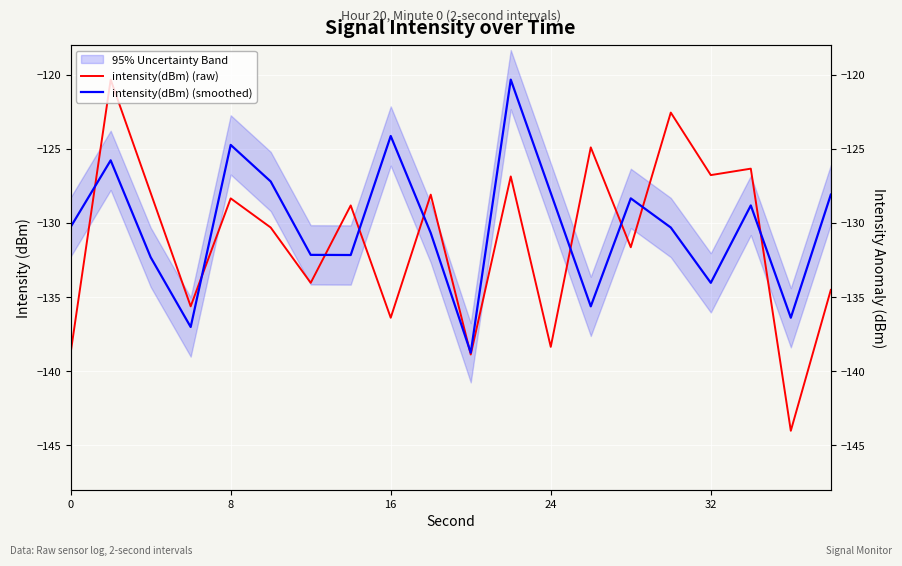

How many intersections are there between intensity(dBm) (raw) and intensity(dBm) (smoothed)?

10